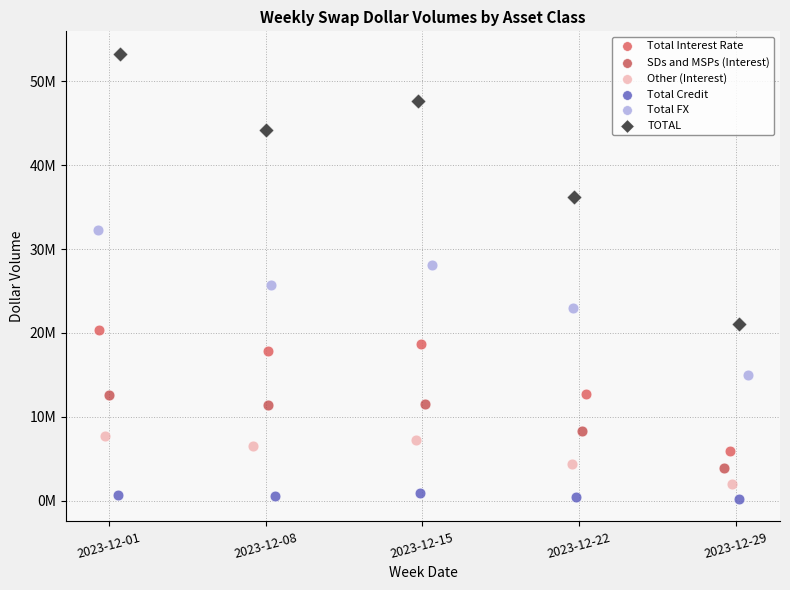

Which series contains the lowest Y value?

Total Credit